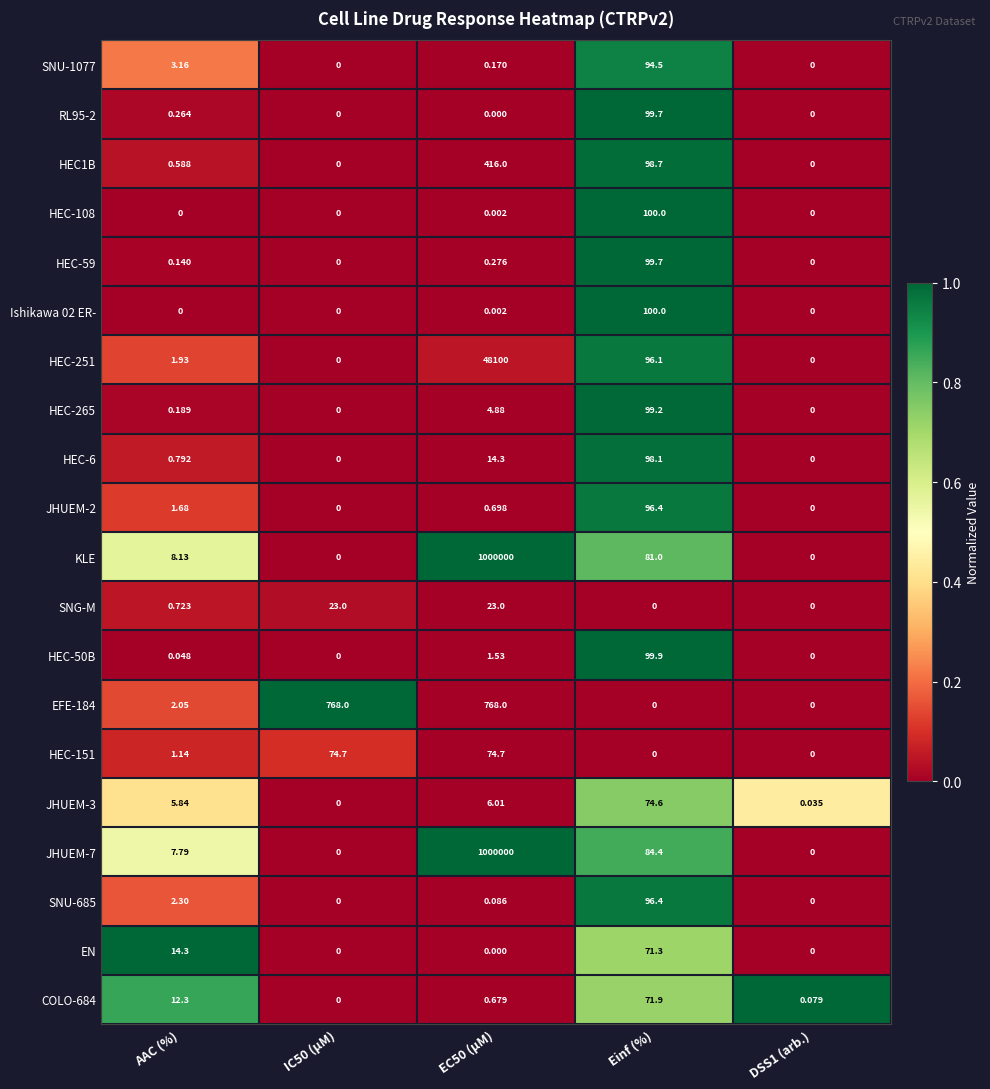

Where is HEC1B nearest to the value 208?

Einf (%)